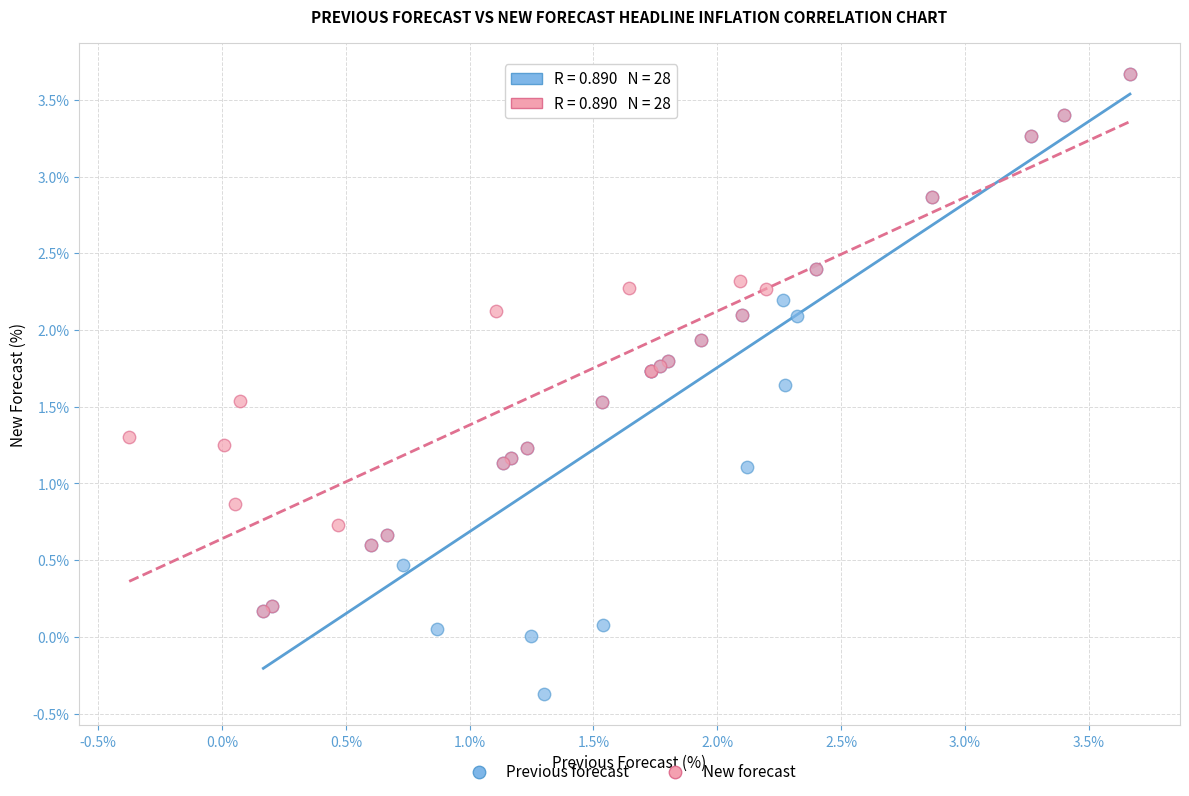

What are all the series names shown in the legend?

Previous forecast, New forecast